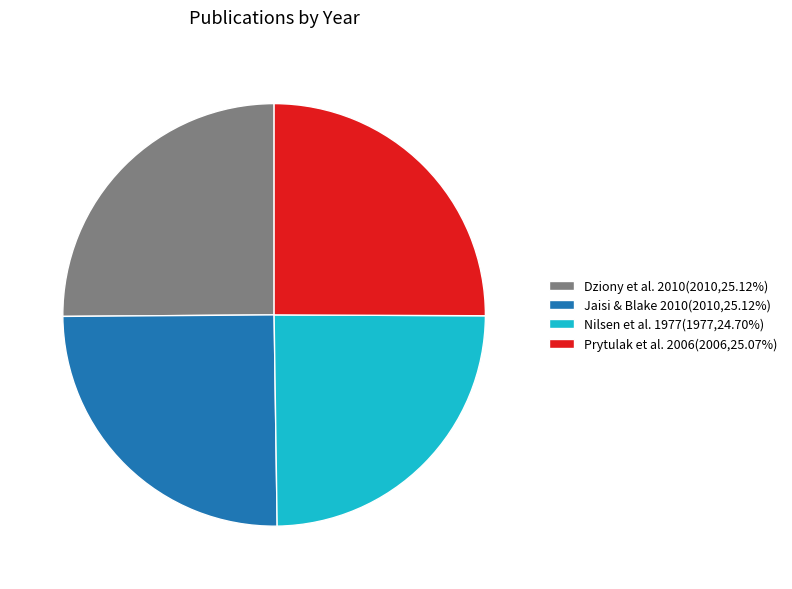

Does Jaisi & Blake 2010(2010,25.12%) account for over 50% of the chart?

No